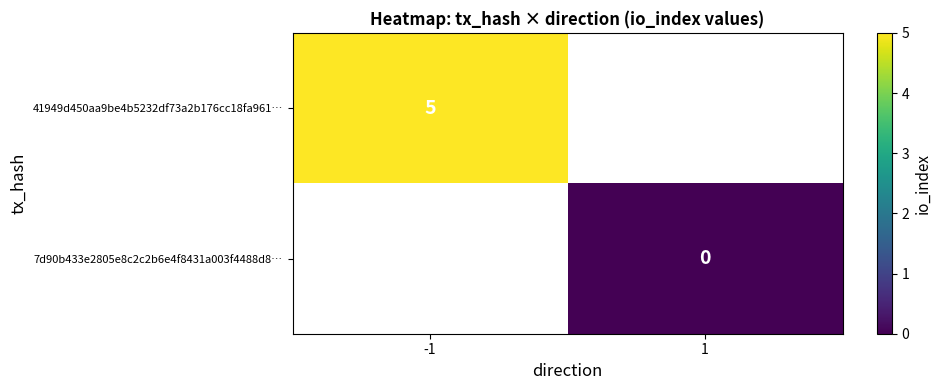

The 41949d450aa9be4b5232df73a2b176cc18fa961… series shows 8 at -1. True or false?

False